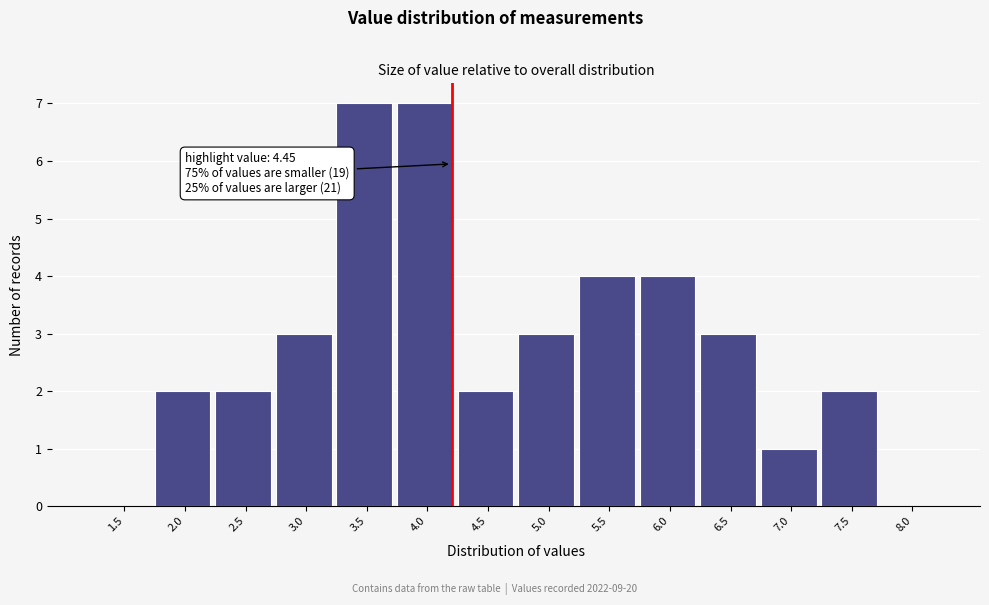

Reading left to right, transcribe all the data shown in this chart.

1.5=0	2.0=2	2.5=2	3.0=3	3.5=7	4.0=7	4.5=2	5.0=3	5.5=4	6.0=4	6.5=3	7.0=1	7.5=2	8.0=0